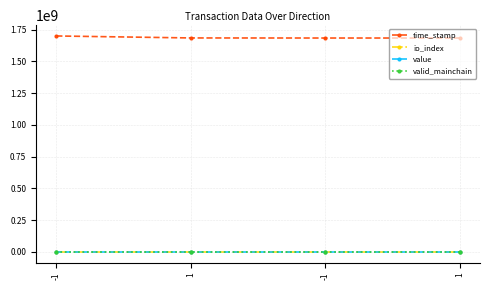

How many data points does each series have?

4